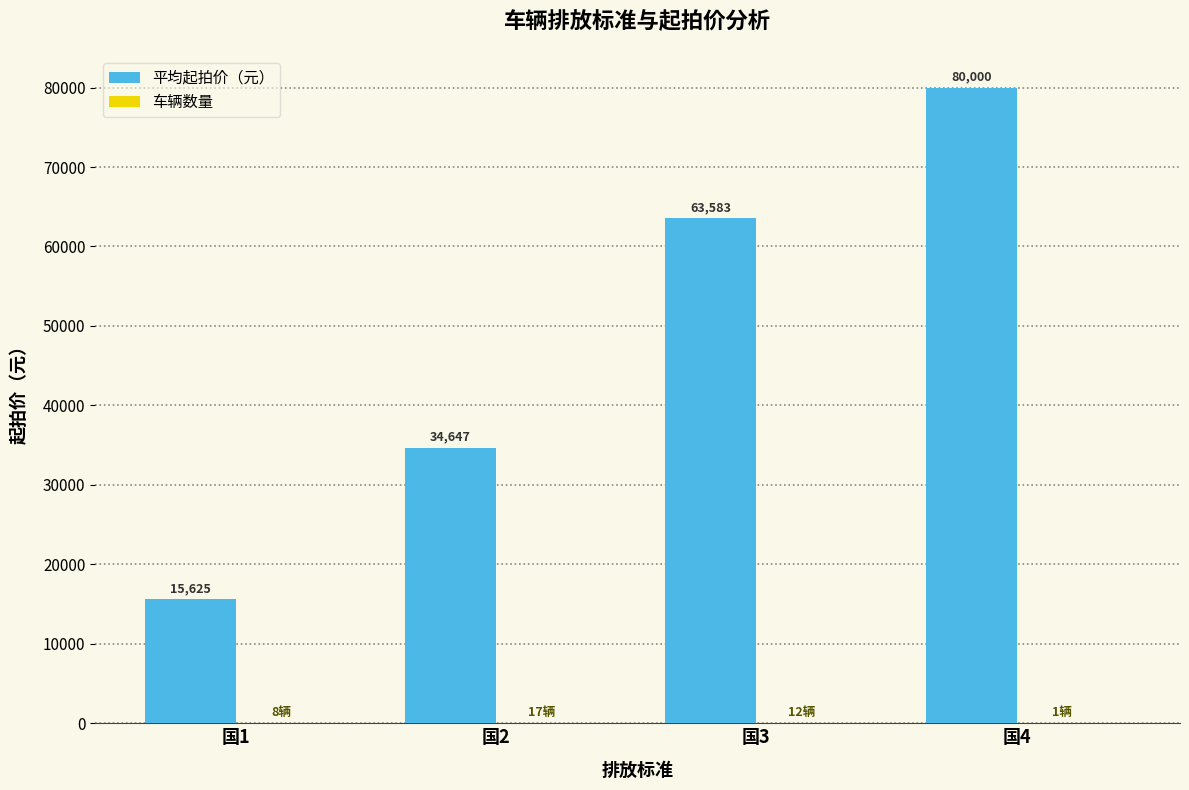

What is the maximum value for 平均起拍价（元）?

80000